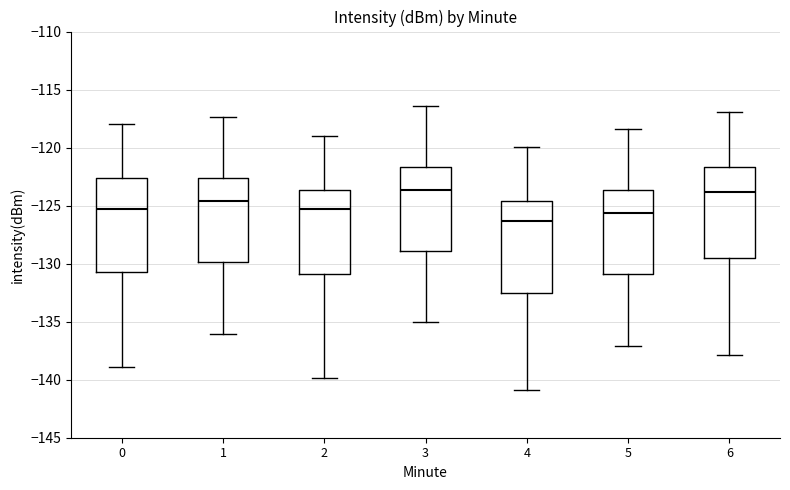

Reading left to right, read every box against the y-axis: the position of its median line, the range the box covers, and the ends of its whiskers. The values are not printed on the chart, so give them approximately, as read against the axis.

0: median -125.5, box -130.5 to -122.5, whiskers -139.0 to -118.0
1: median -124.5, box -130.0 to -122.5, whiskers -136.0 to -117.5
2: median -125.5, box -131.0 to -123.5, whiskers -140.0 to -119.0
3: median -123.5, box -129.0 to -121.5, whiskers -135.0 to -116.5
4: median -126.5, box -132.5 to -124.5, whiskers -141.0 to -120.0
5: median -125.5, box -131.0 to -123.5, whiskers -137.0 to -118.5
6: median -124.0, box -129.5 to -121.5, whiskers -138.0 to -117.0